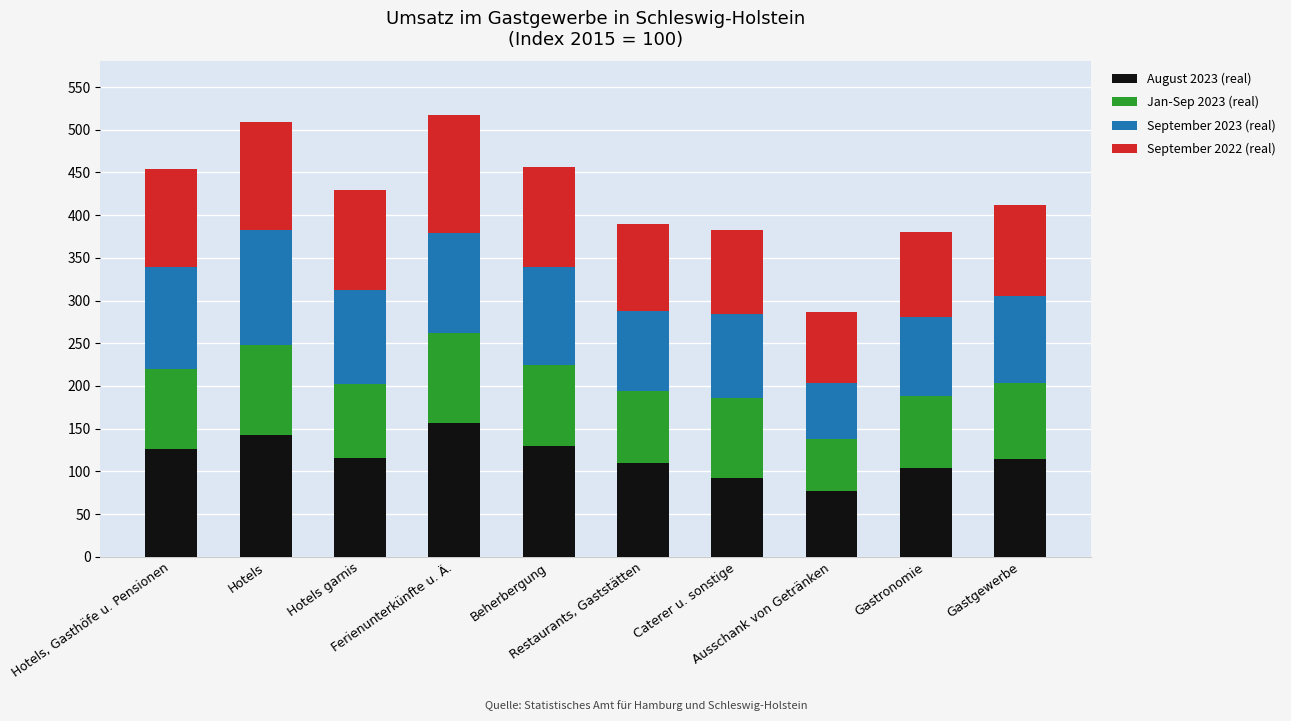

What is the average value of the August 2023 (real) series?

116.8